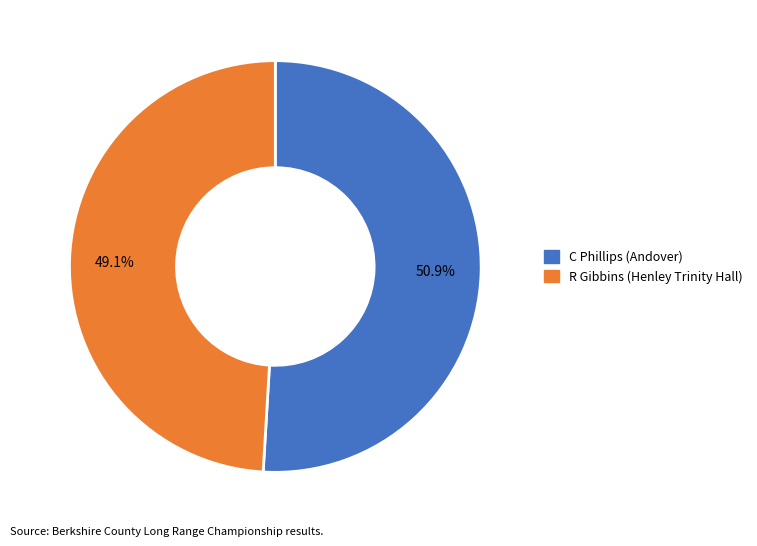

How much of the chart is everything except C Phillips (Andover)?

49.1%